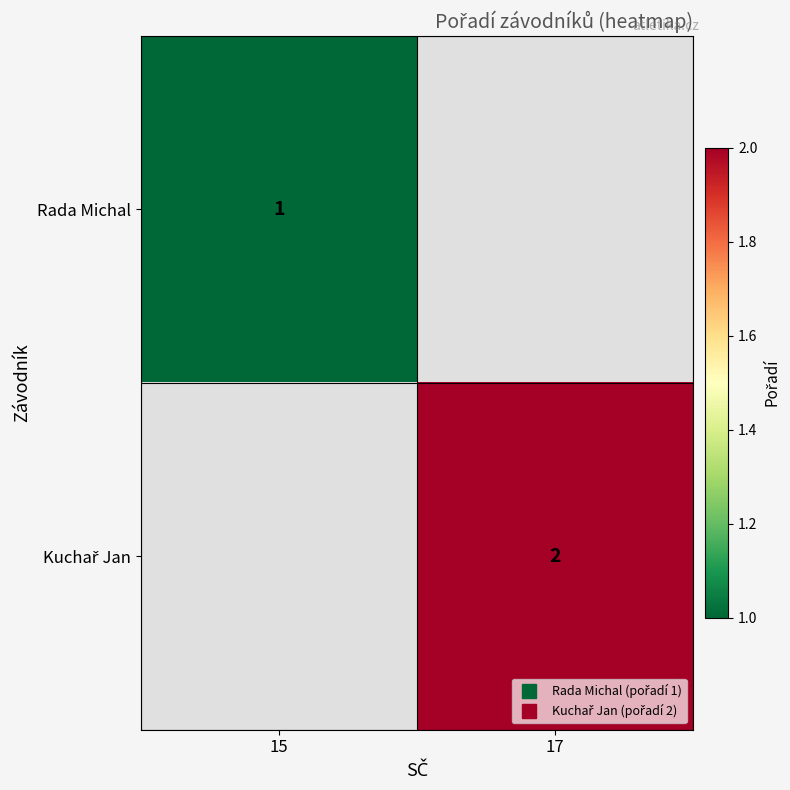

Which series has the widest spread of values?

Rada Michal